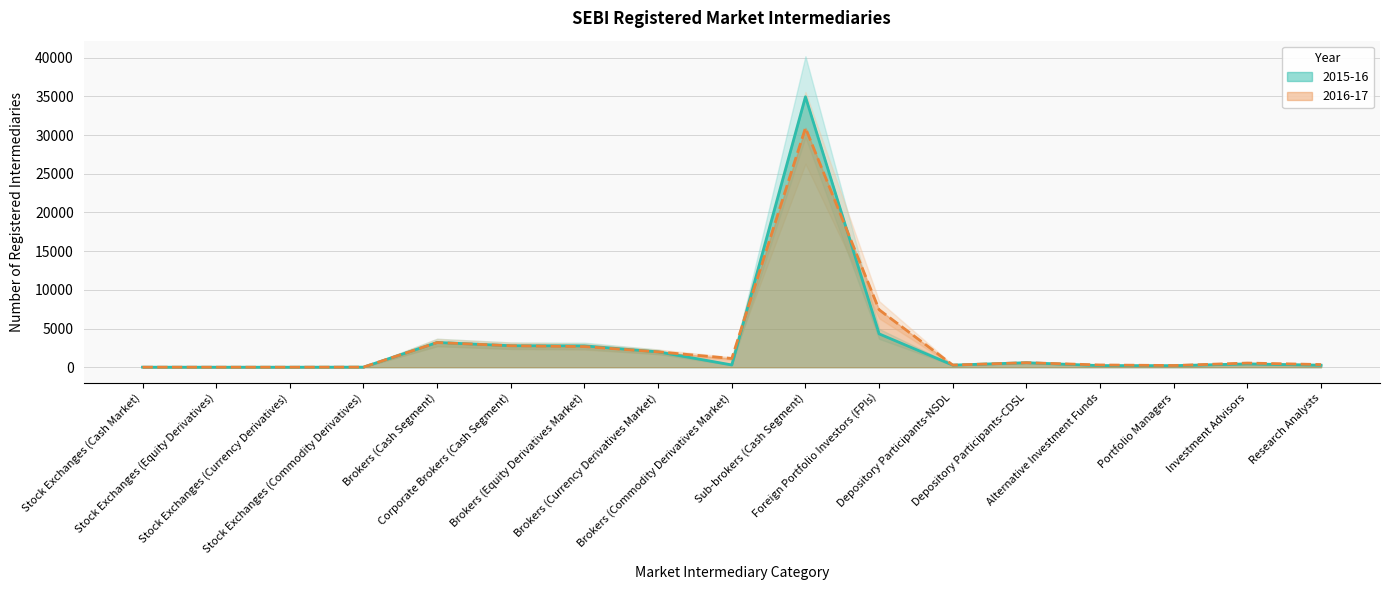

Is the value of 2015-16 at Corporate Brokers (Cash Segment) greater than the value of 2016-17 at Depository Participants-NSDL?

Yes